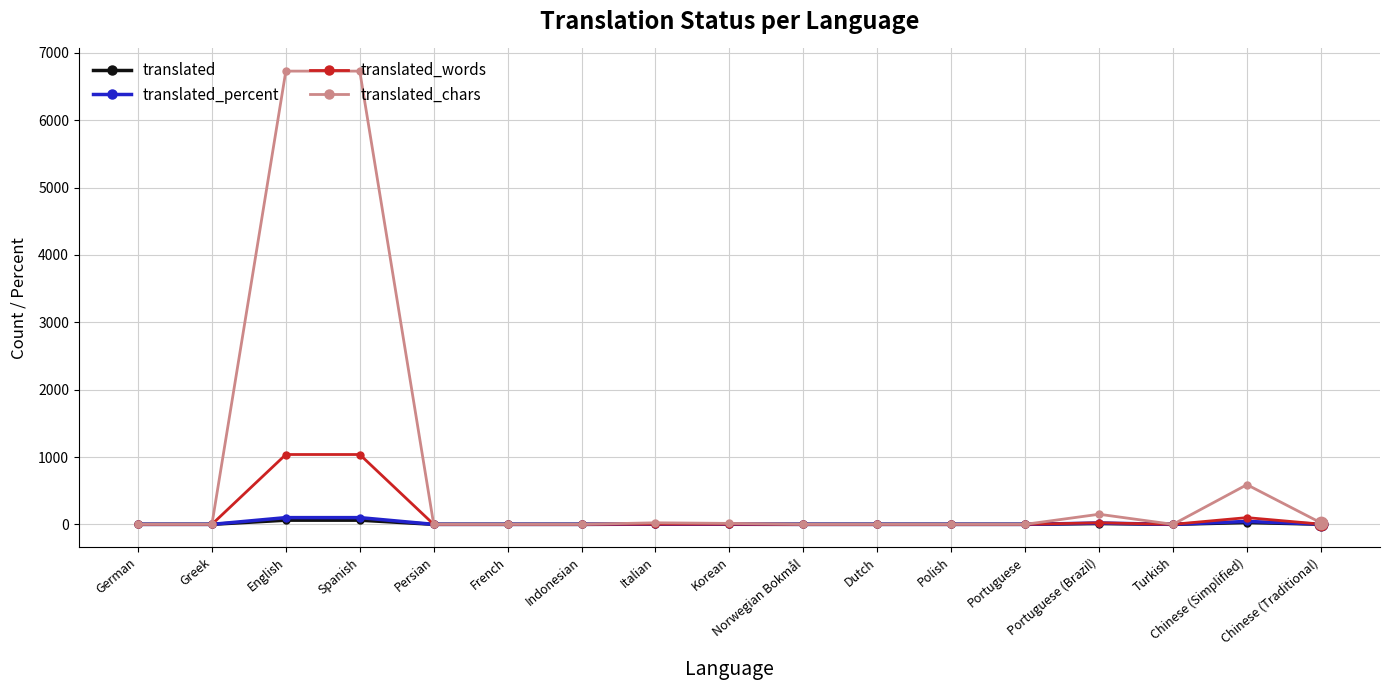

Which series has the largest total across all categories?

translated_chars